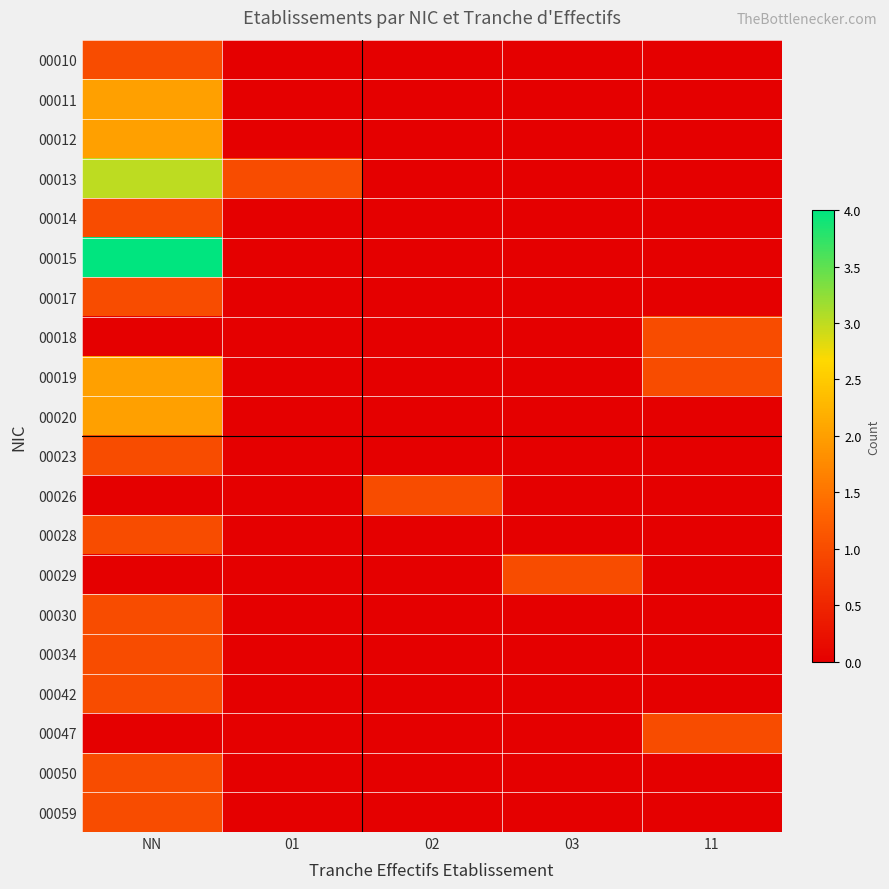

At which category is the sum across all series the highest?

NN